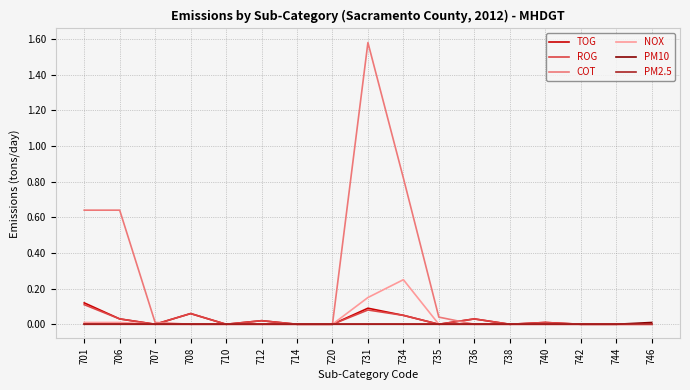

Which series has the largest range (max minus min)?

COT